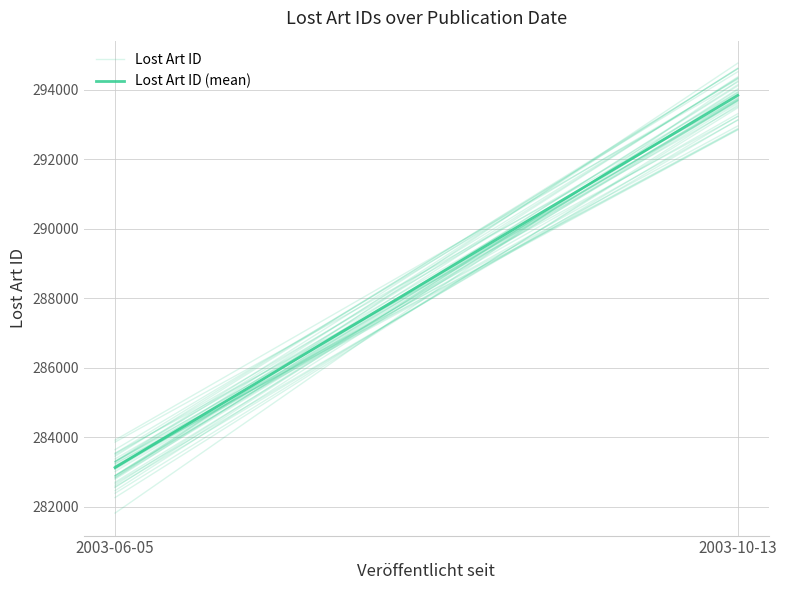

Which series has the widest spread of values?

Lost Art ID (mean)